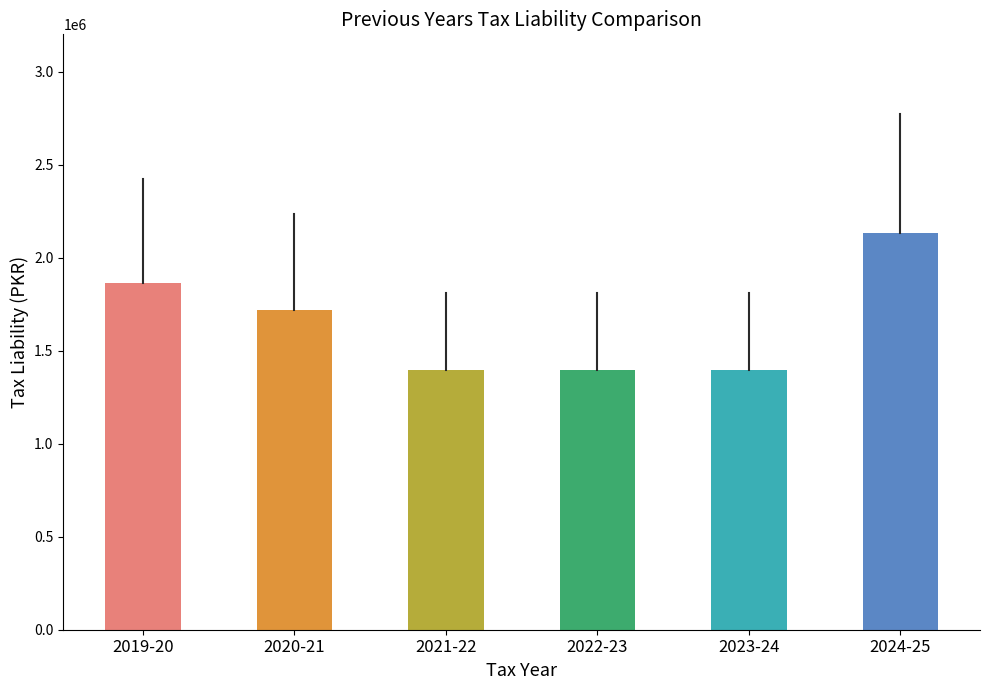

What is the value of the 4th bar from the left?

1395000